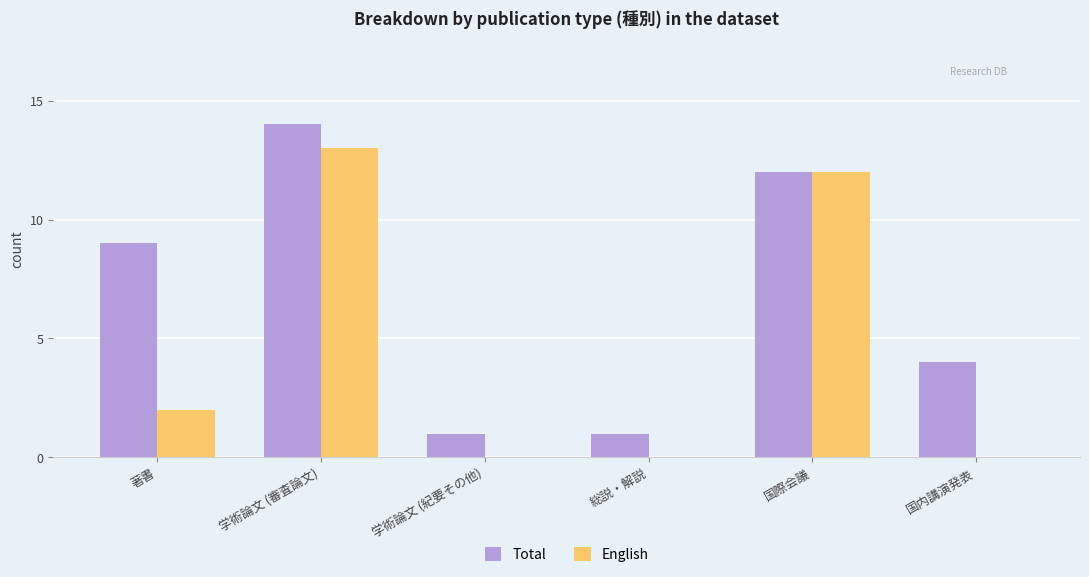

What is the sum of the Total values at 学術論文 (審査論文) and 学術論文 (紀要その他)?

15